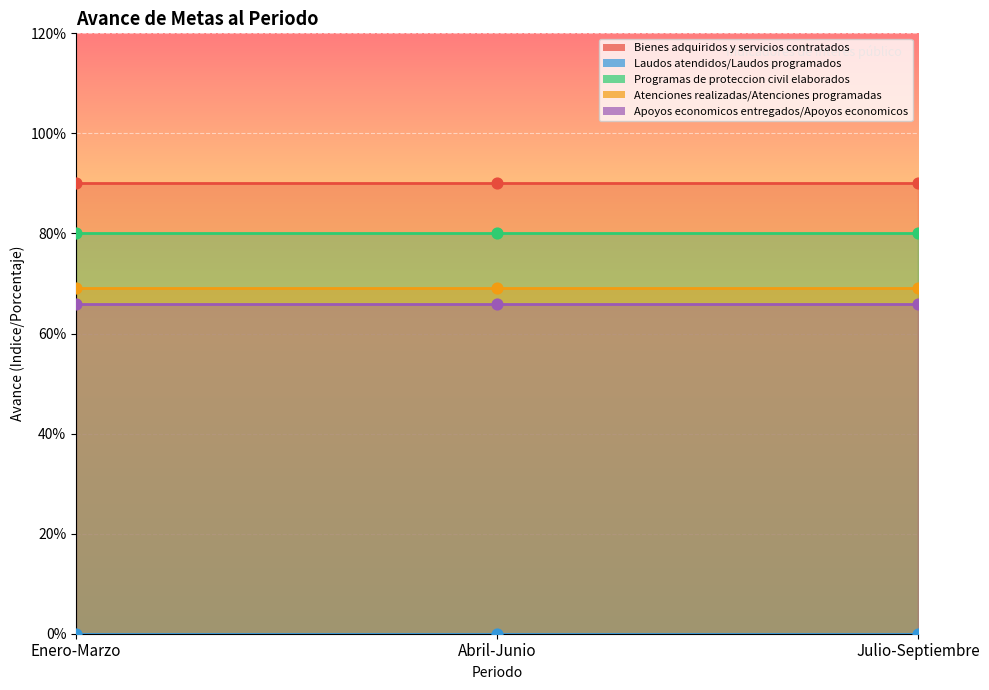

At which category is the sum across all series the highest?

Enero-Marzo